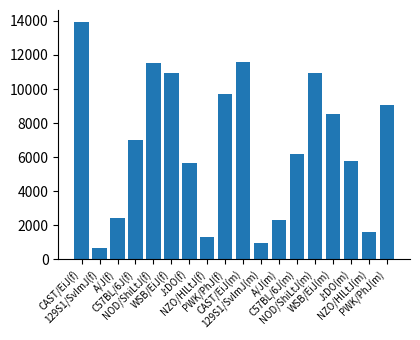

At which label is the value closest to 7298?

C57BL/6J(f)